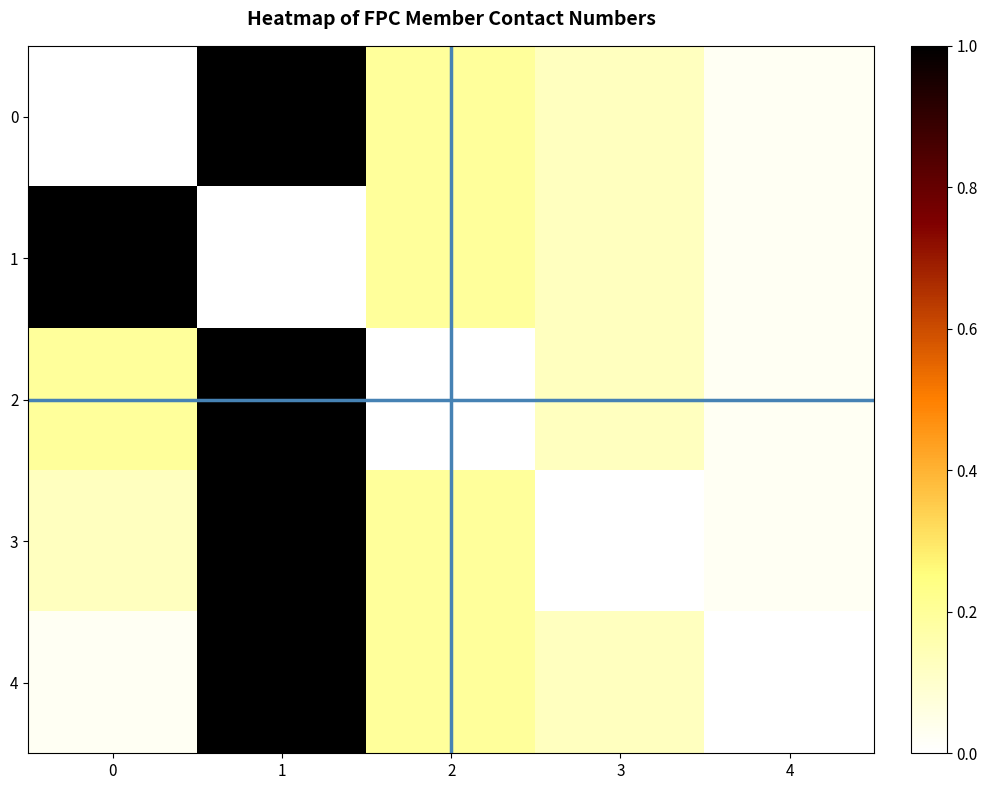

How many data points does each series have?

5